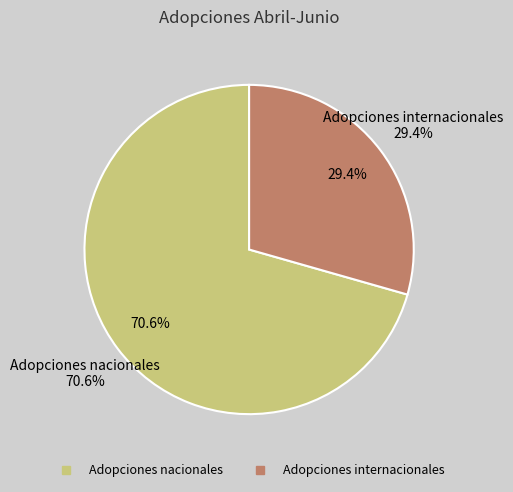

How many segments does this pie chart have?

2